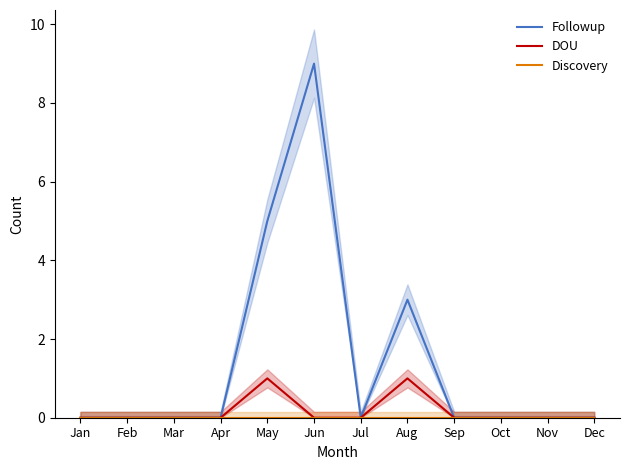

Which series has the largest total across all categories?

Followup